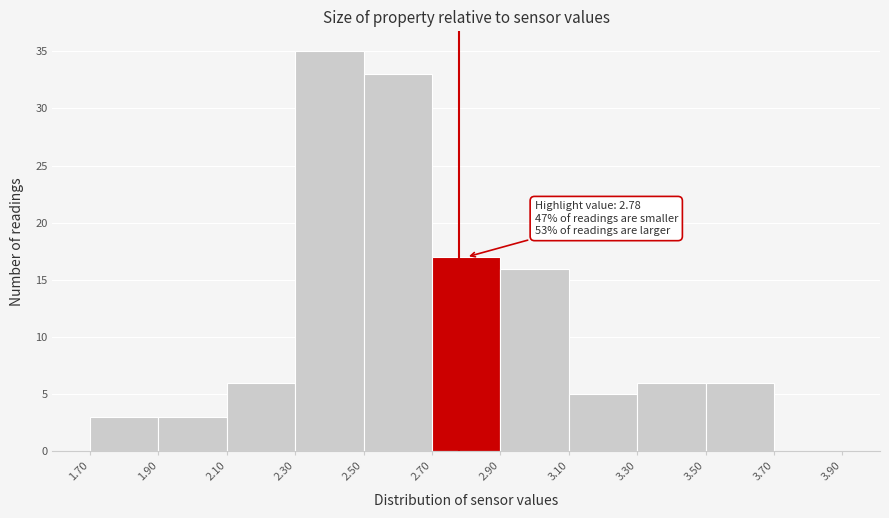

Which range on the x-axis has the tallest bar?

2.30 to 2.50